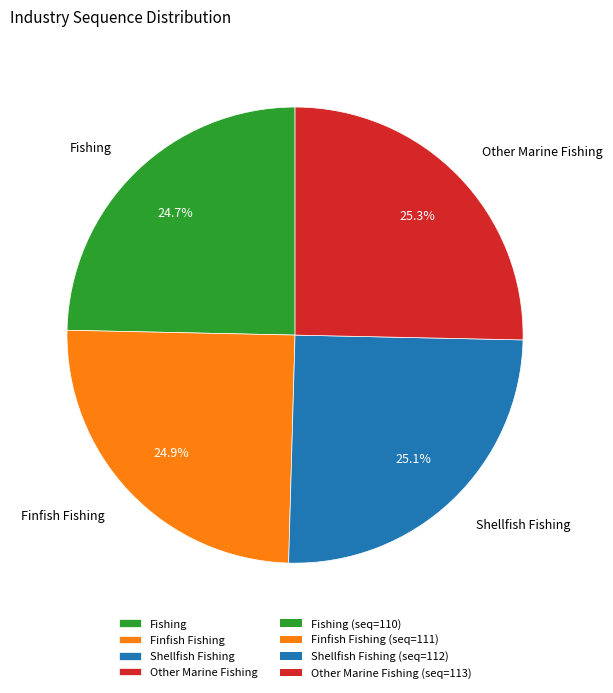

How many segments does this pie chart have?

4